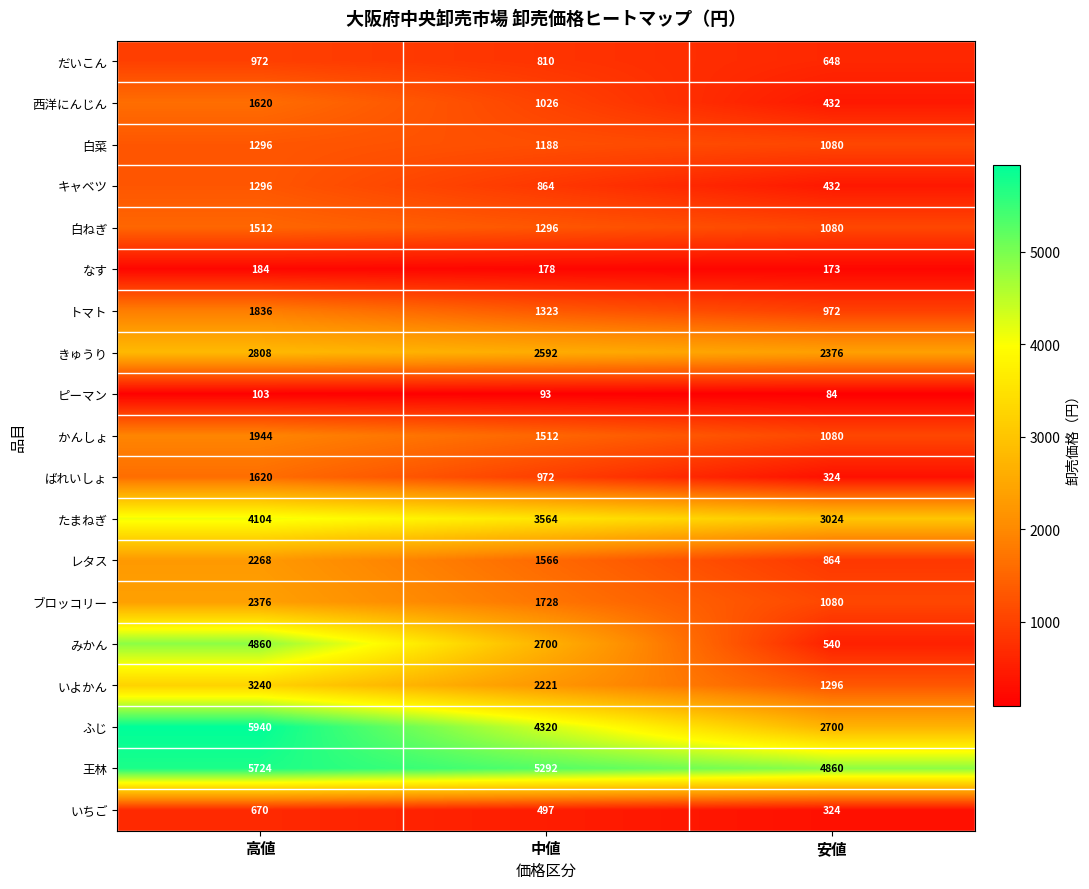

What is the sum of the みかん values at 安値 and 中値?

3240